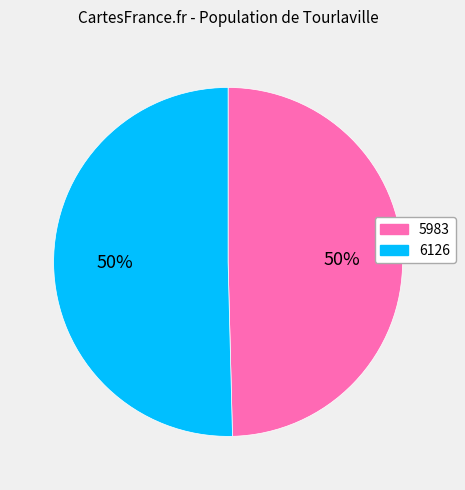

To the nearest percent, what is the combined percentage of 5983 and 6126?

100%